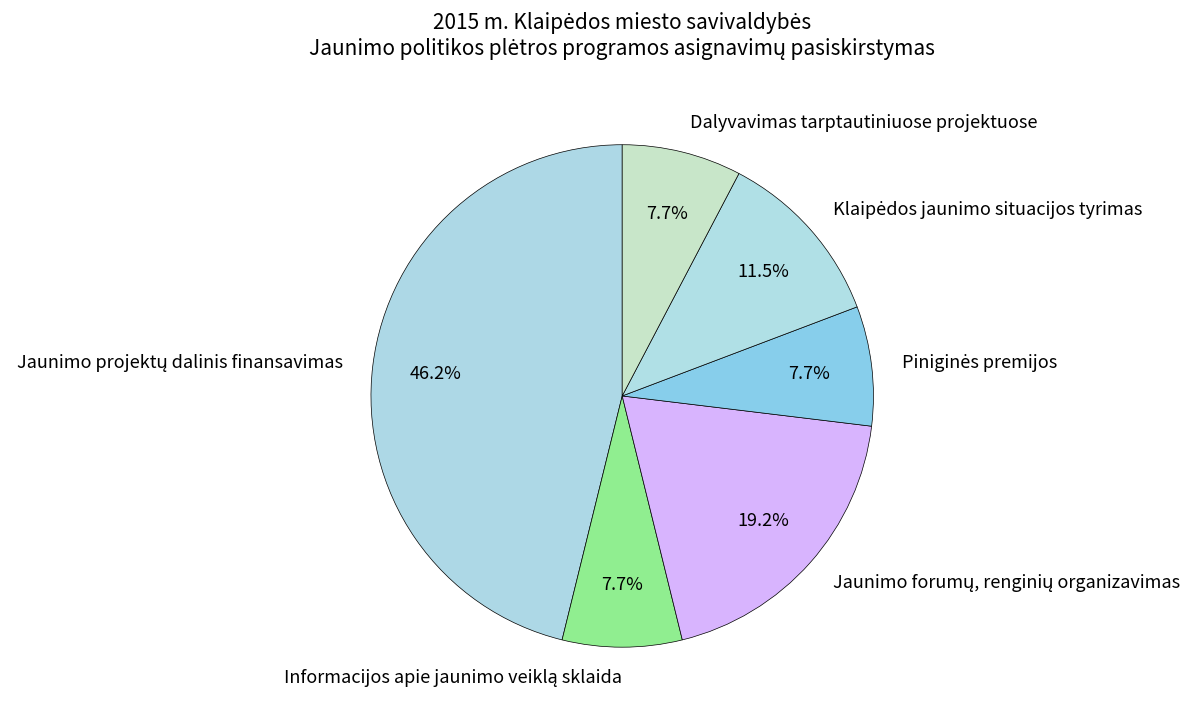

Count the number of slices in the pie.

6